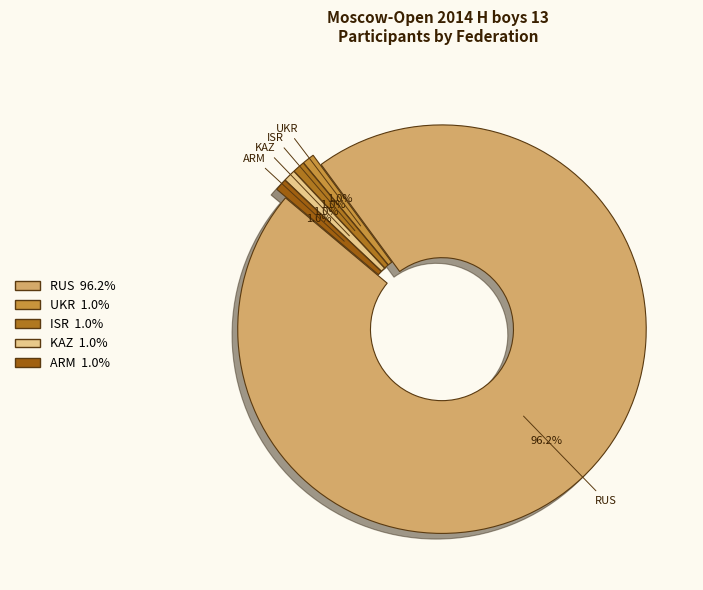

What is the ratio of the value at ISR to the value at KAZ?

1.0